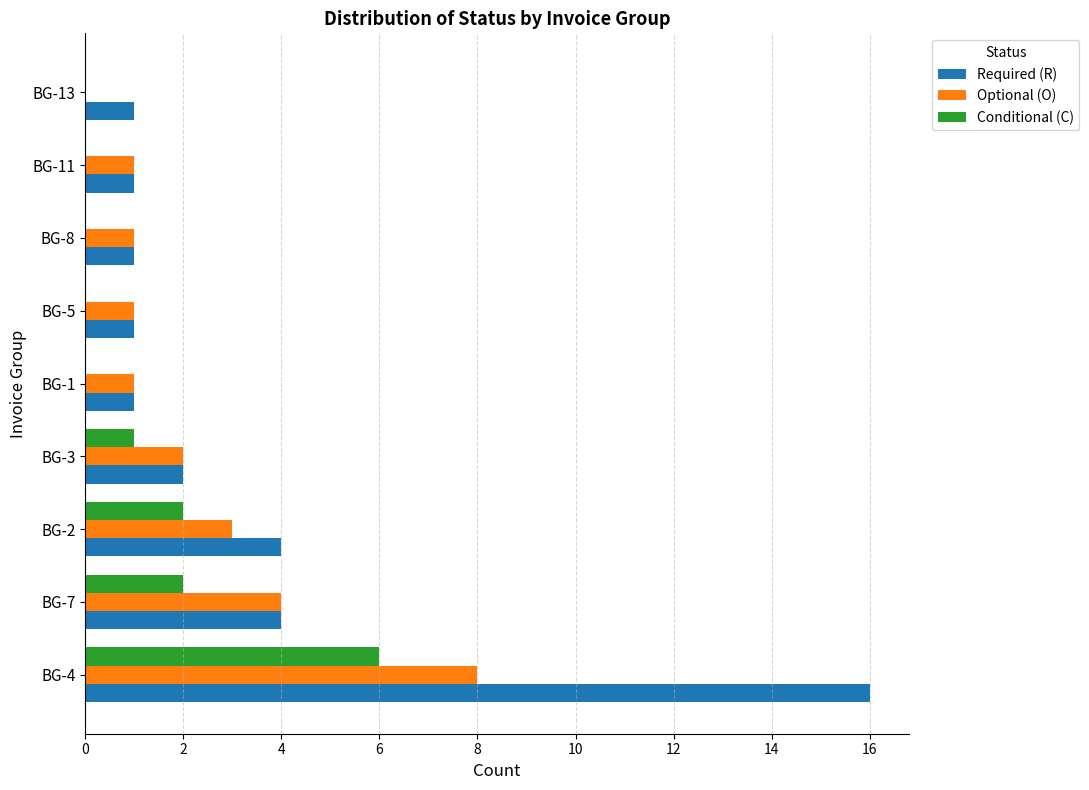

What is the maximum value shown in the chart?

16